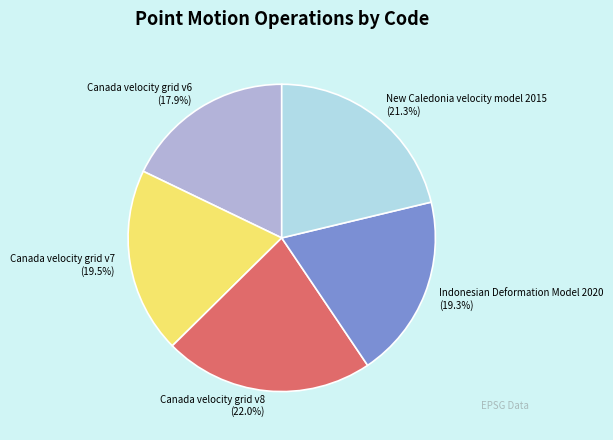

Which slice is the largest?

Canada velocity grid v8